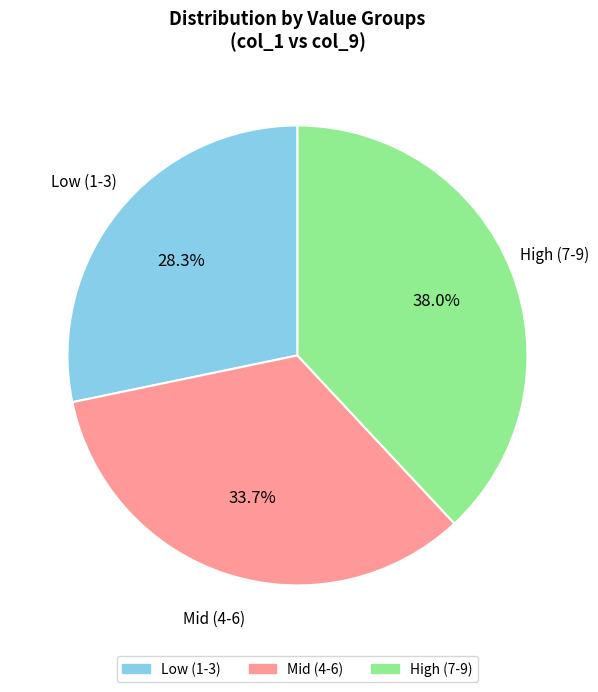

How many slices are in this pie chart?

3